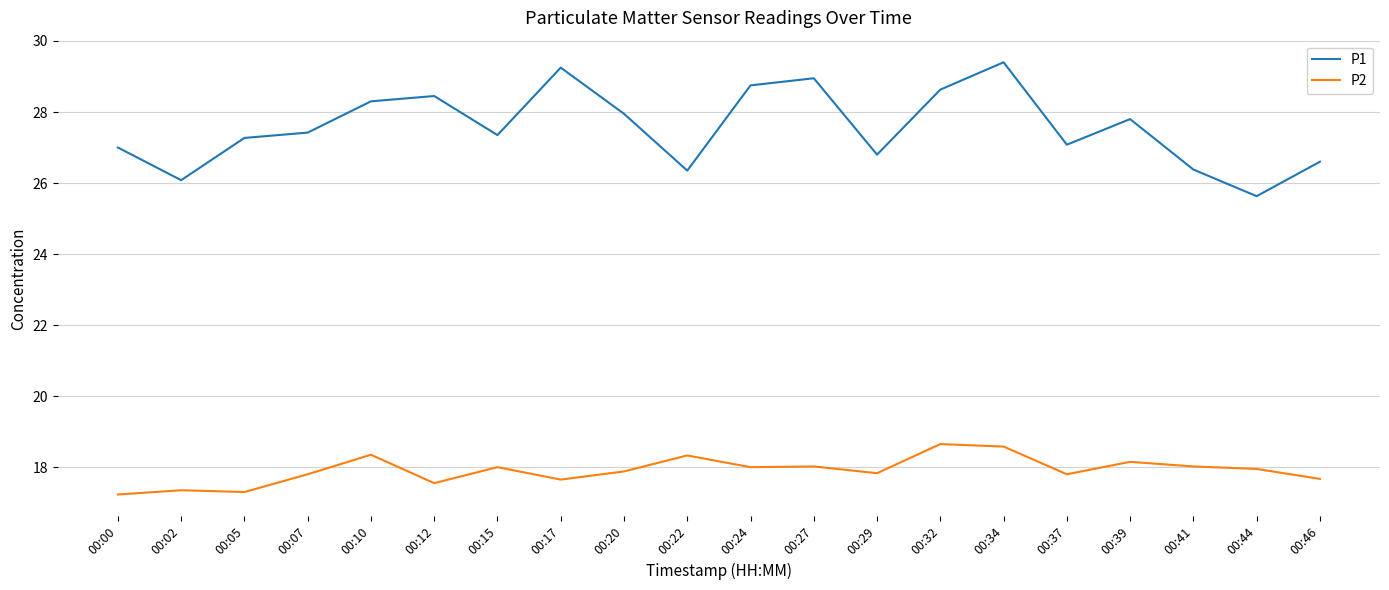

What are all the series names shown in the legend?

P1, P2